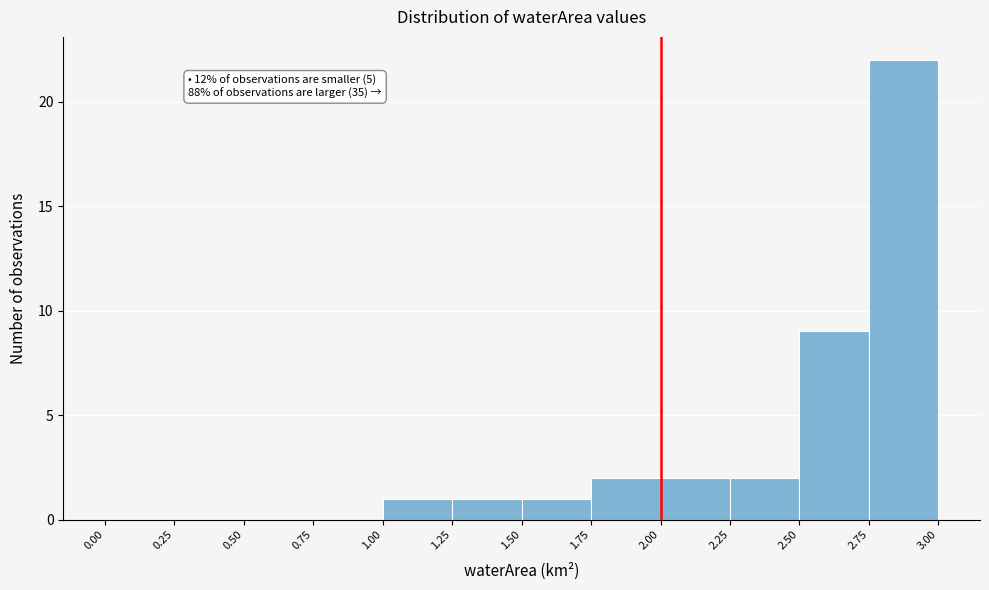

Which range on the x-axis has the tallest bar?

2.75 to 3.00